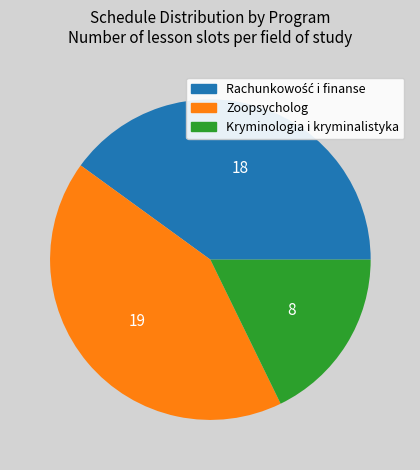

Does any single category account for the majority?

No